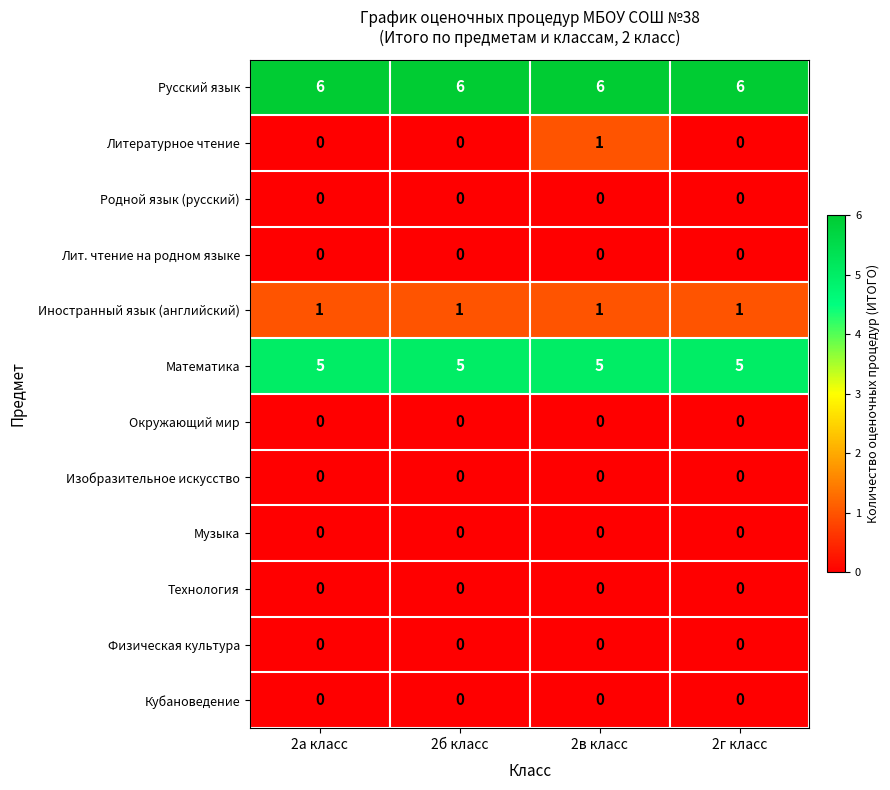

What is the spread (max minus min) of values at 2г класс?

6